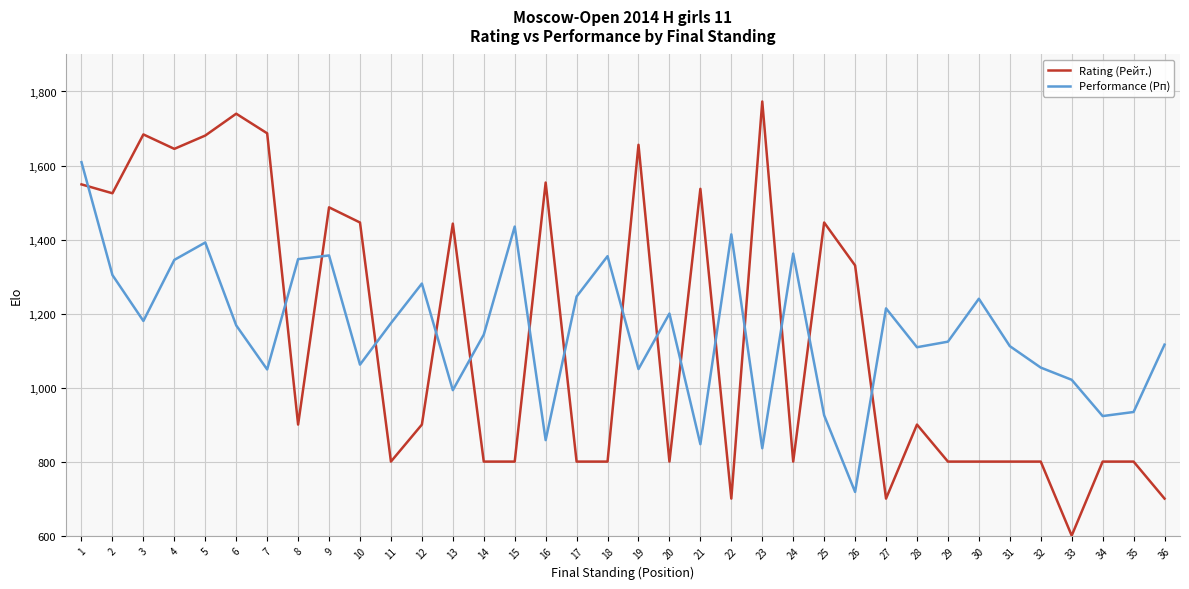

List the series in order of their peak value, highest first.

Rating (Рейт.), Performance (Рп)